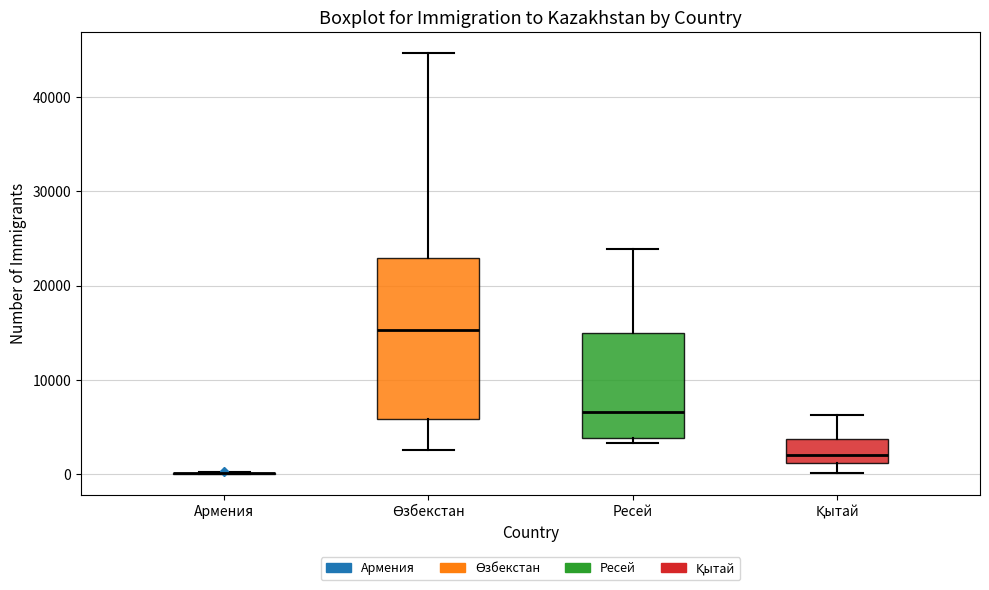

Reading left to right, read every box against the y-axis: the position of its median line, the range the box covers, and the ends of its whiskers. The values are not printed on the chart, so give them approximately, as read against the axis.

Армения: box collapsed to a line at 0, whiskers 0 to 0
Өзбекстан: median 15000, box 6000 to 23000, whiskers 3000 to 45000
Ресей: median 7000, box 4000 to 15000, whiskers 3000 to 24000
Қытай: median 2000, box 1000 to 4000, whiskers 0 to 6000